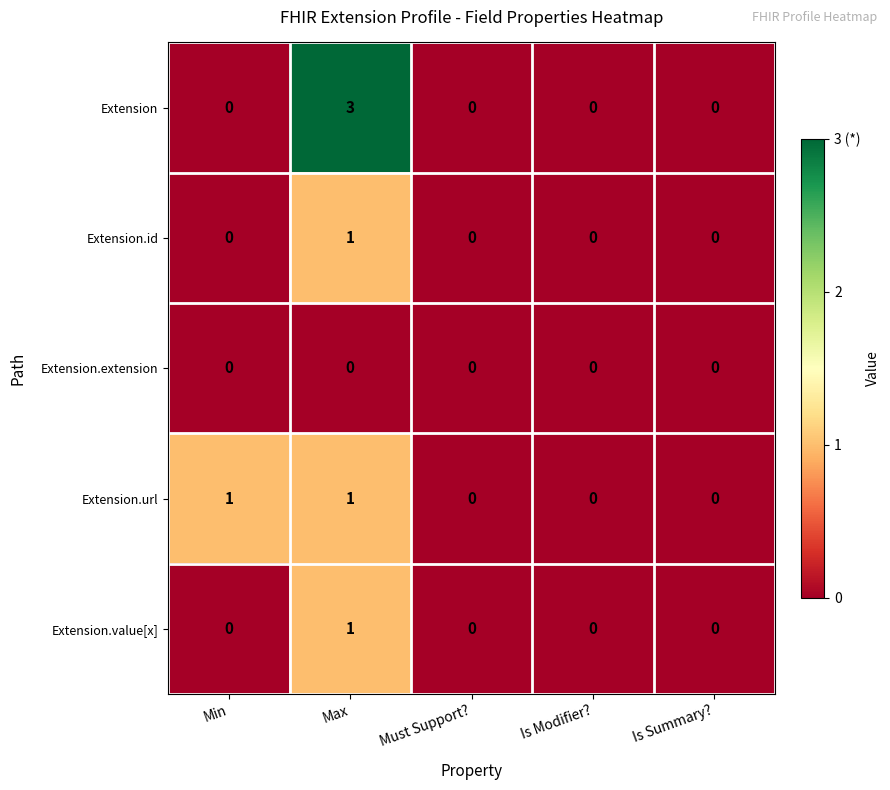

True or false: Extension.extension has a value of 0 at Must Support?.

True